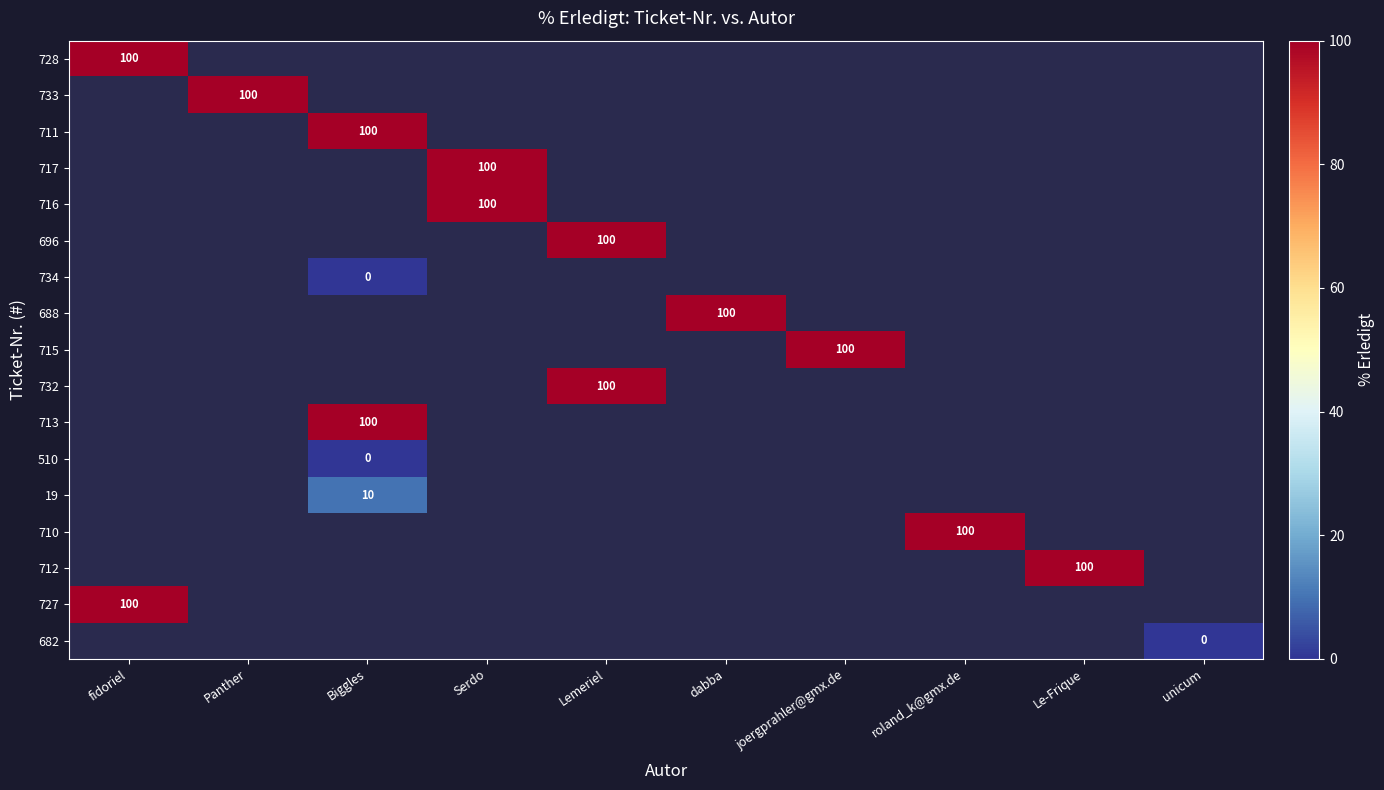

True or false: 715 has a value of 100 at joergprahler@gmx.de.

True